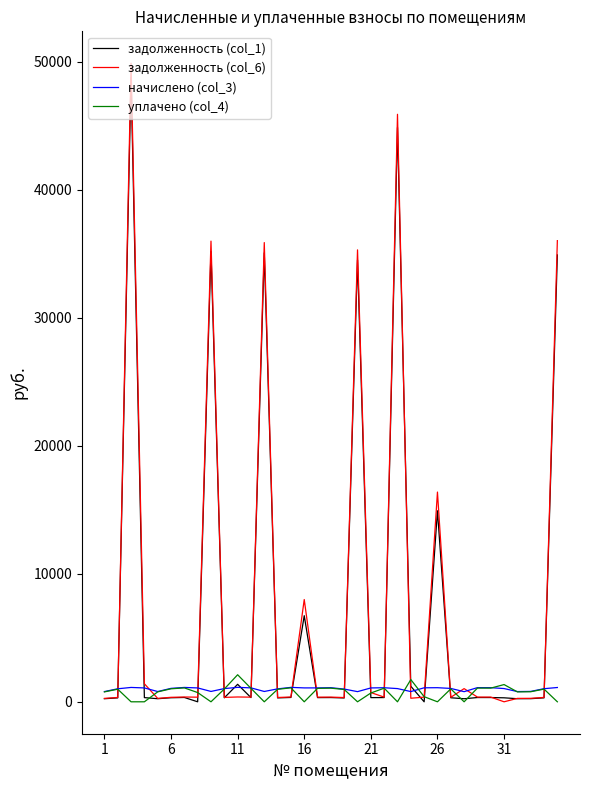

What is the maximum value for уплачено (col_4)?

2112.4